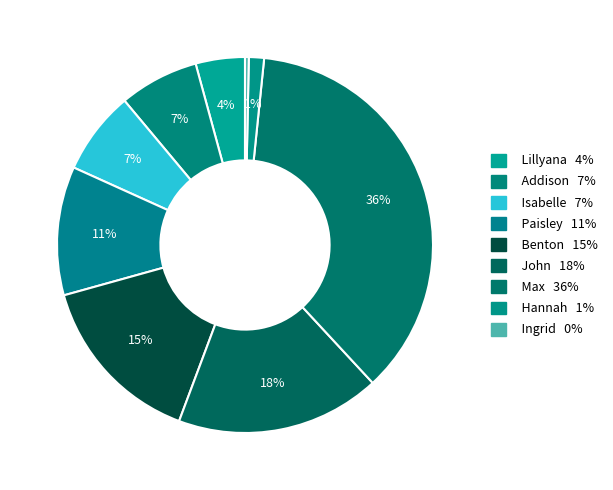

How many segments does this pie chart have?

9